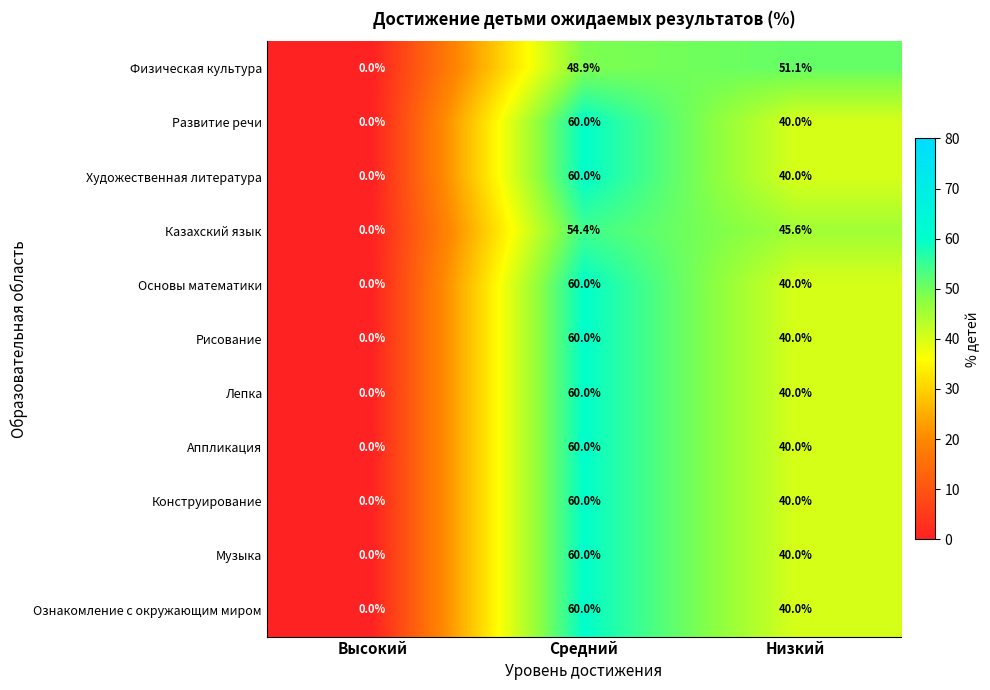

List the labels in order of Развитие речи value, smallest first.

Высокий, Низкий, Средний